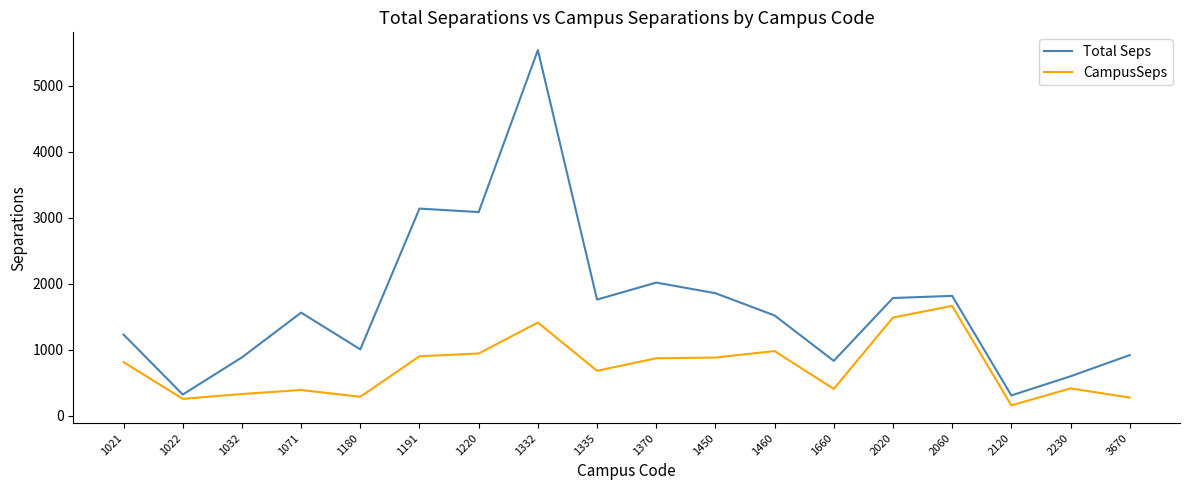

True or false: CampusSeps has more than 0 points higher than both neighbors.

True